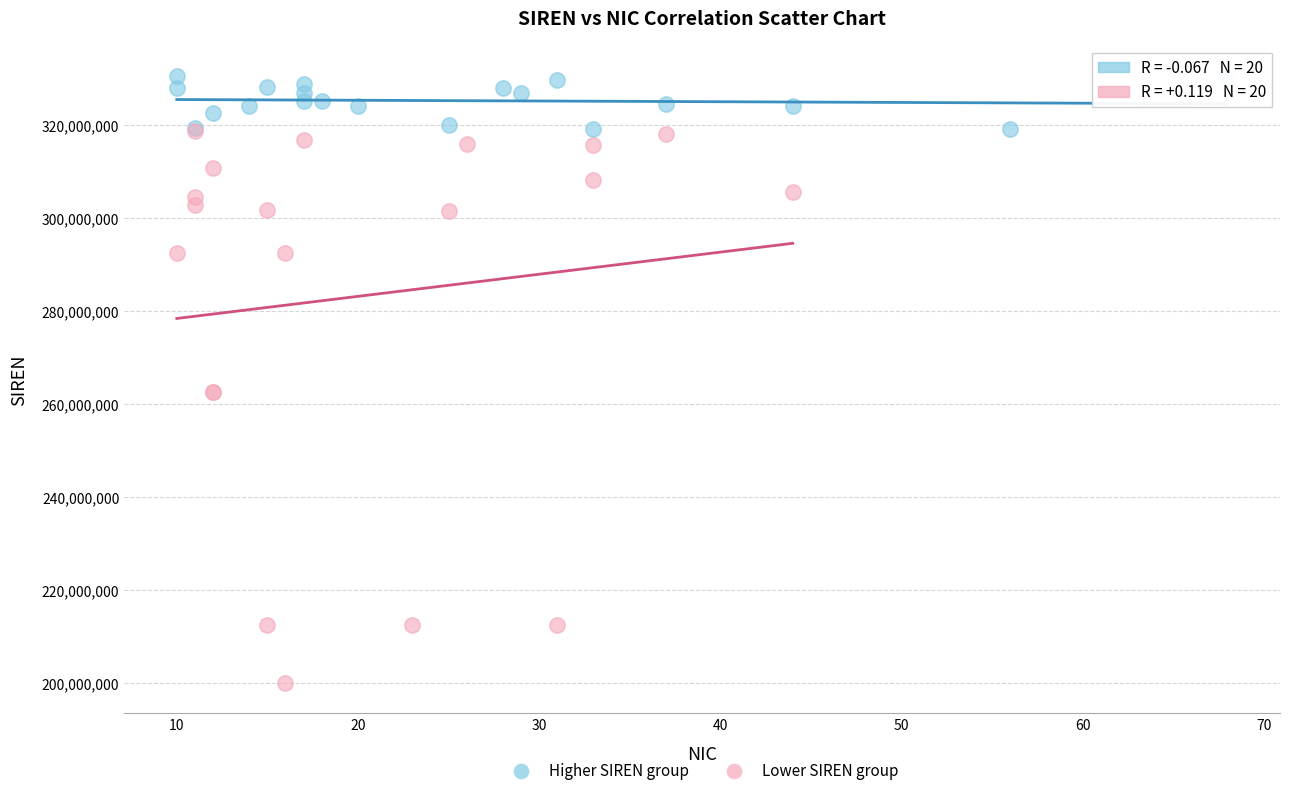

Which series contains the lowest Y value?

Lower SIREN group